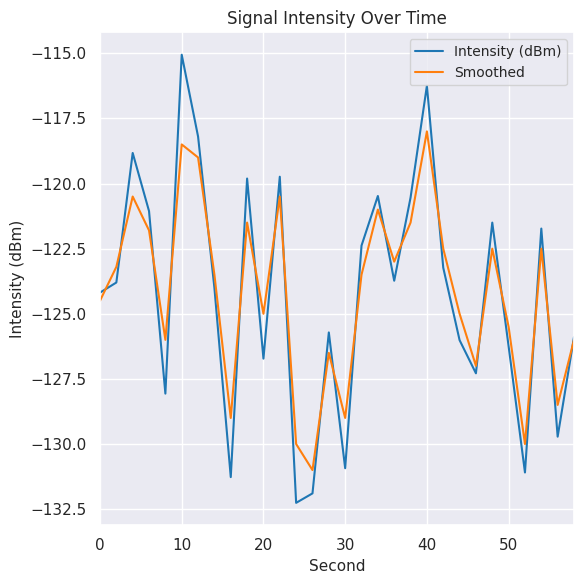

Which series has the largest range (max minus min)?

Intensity (dBm)